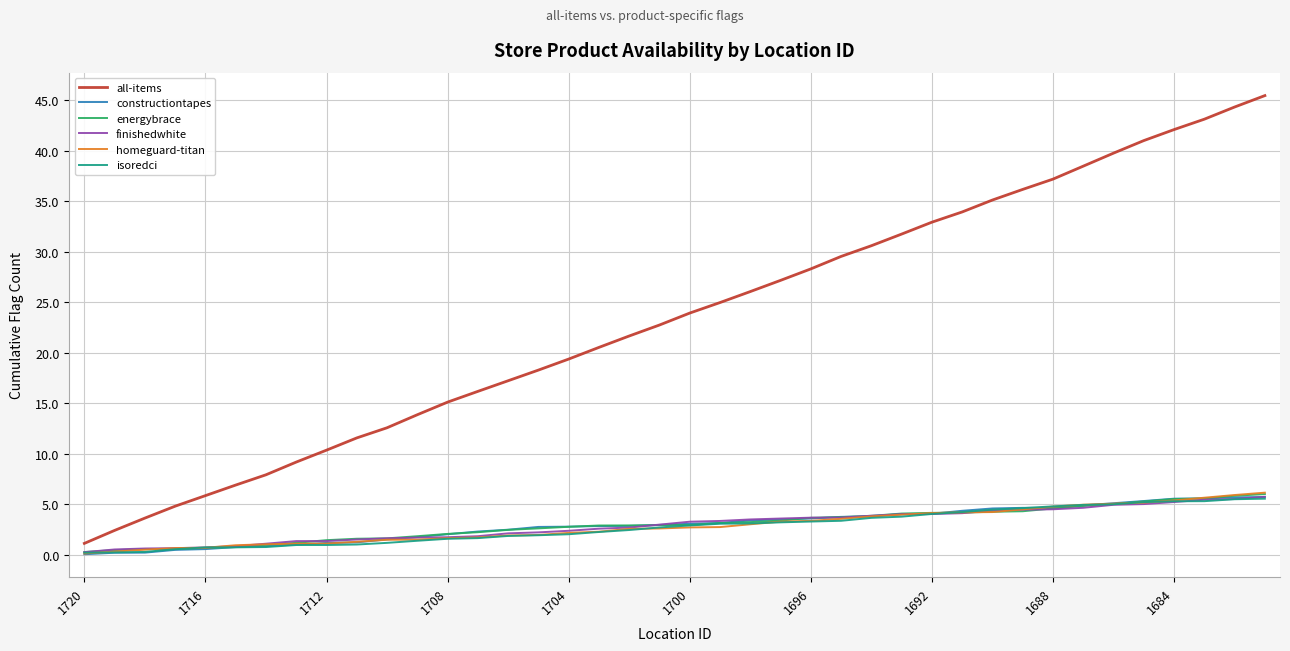

Which series has the widest spread of values?

all-items